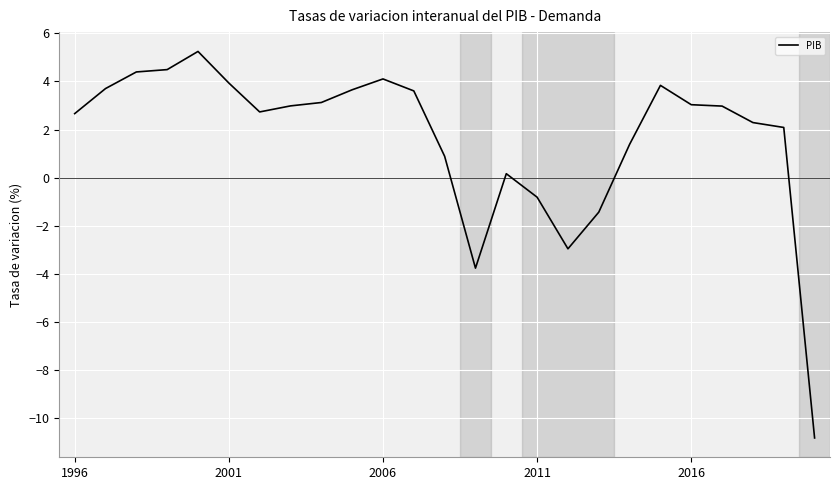

Does the chart display data point markers on the line(s)?

No